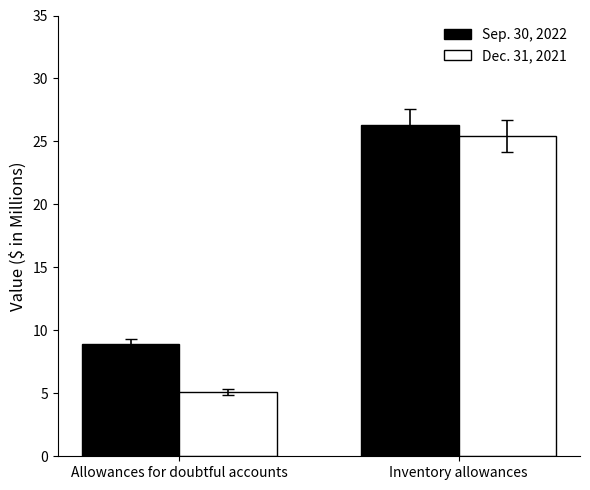

What is the highest value of the Dec. 31, 2021 series?

25.4